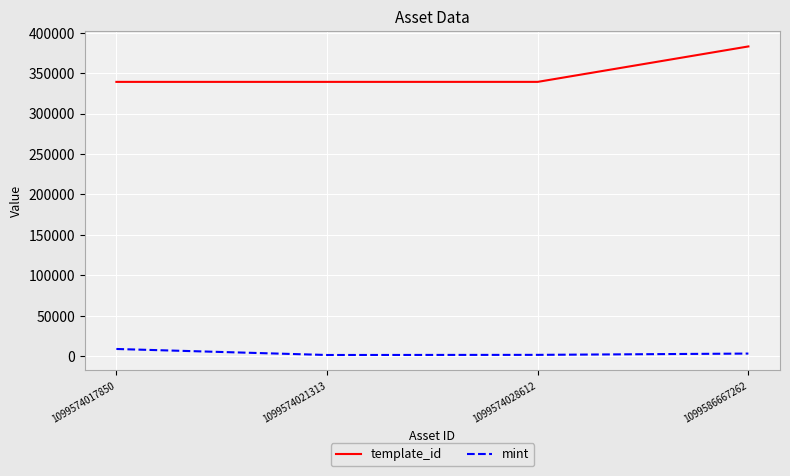

What is the difference between the second highest and minimum values in the template_id series?

20